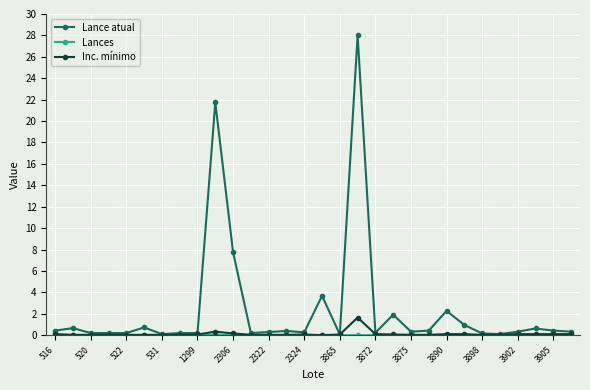

How many lines are shown in the chart?

3